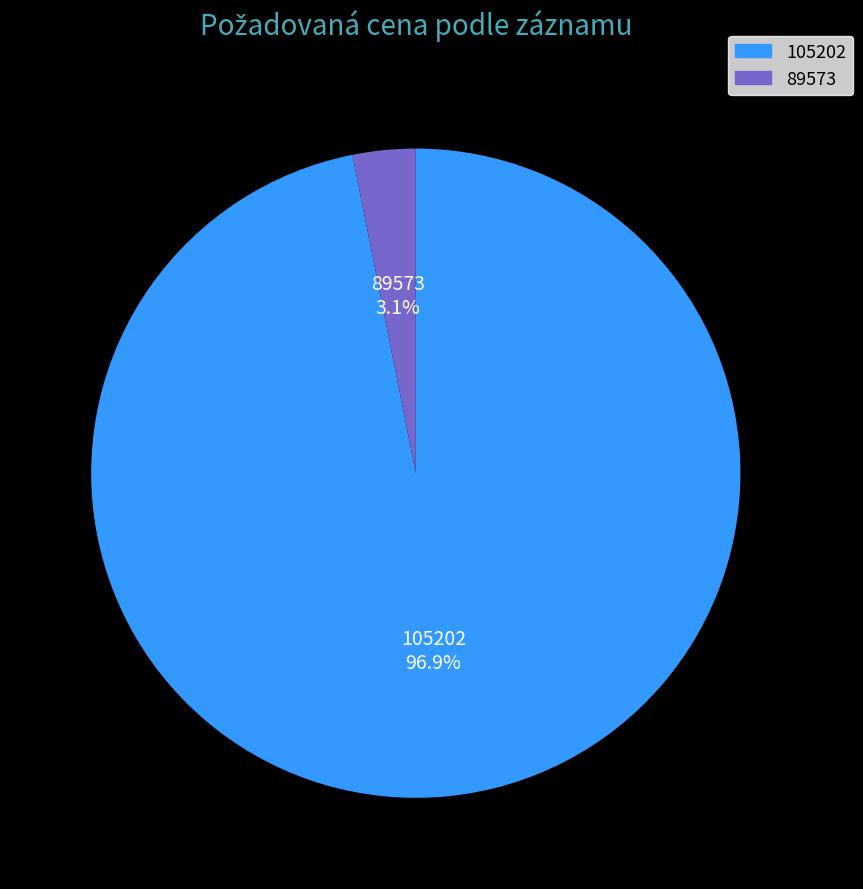

Which category has the biggest portion of the pie?

105202